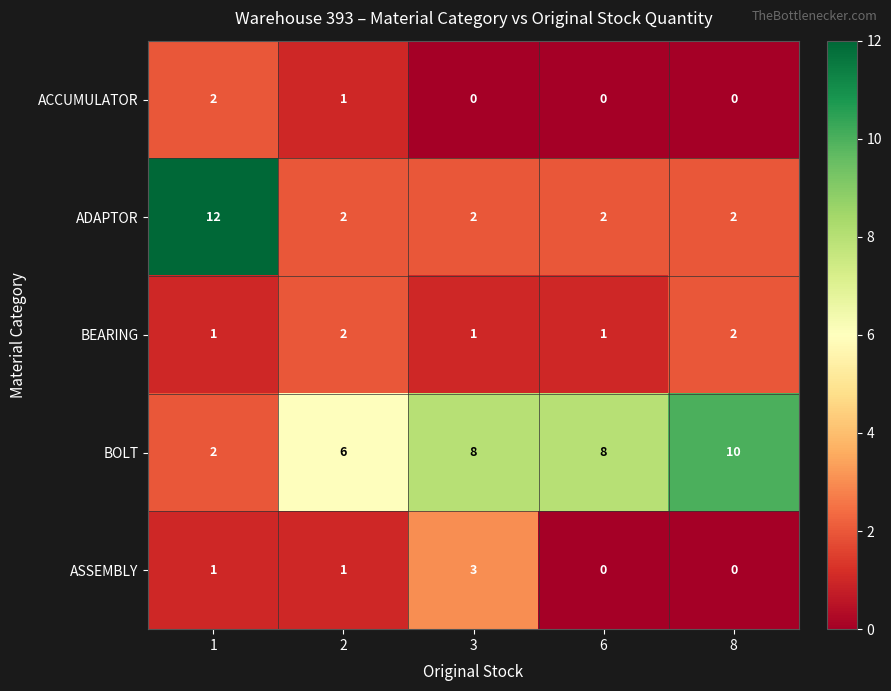

What is the difference between the maximum and minimum values in the ASSEMBLY series?

3